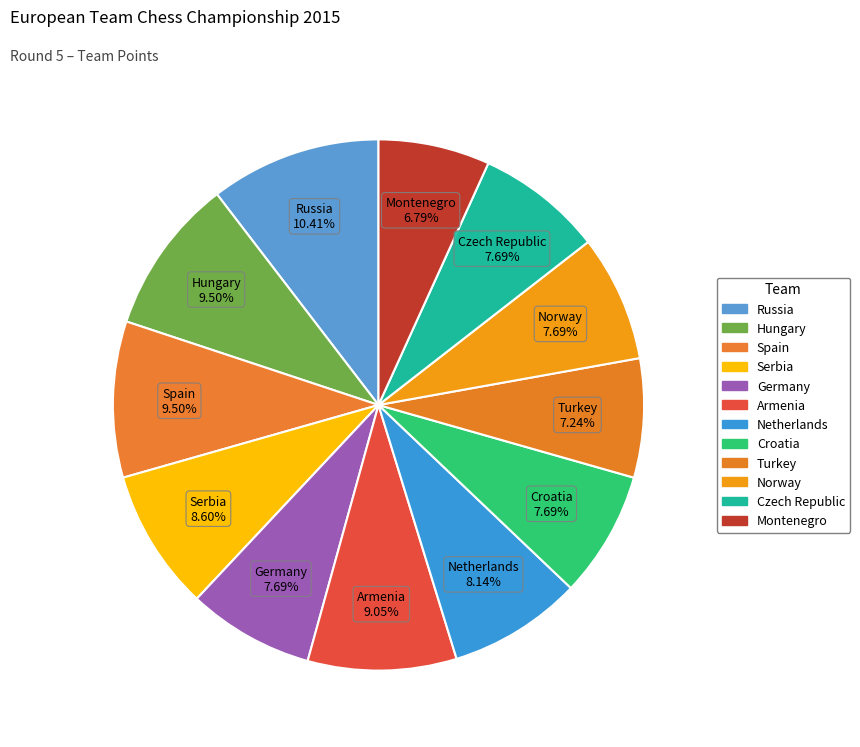

The Croatia slice represents 20% of the pie. True or false?

False